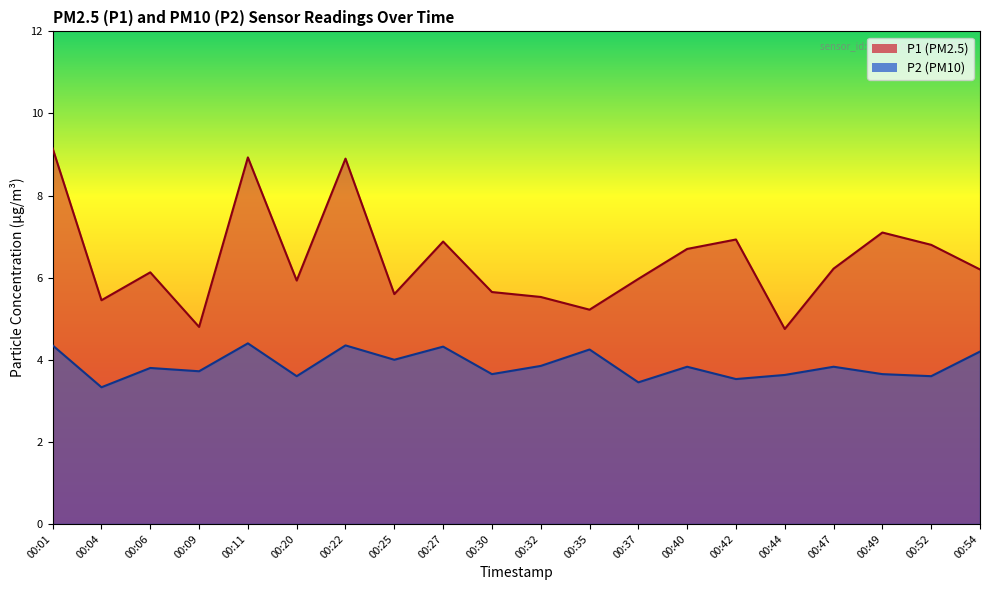

Reading left to right, what are all the values shown in this chart?

P1: 00:01=9.2	00:04=5.5	00:06=6.1	00:09=4.8	00:11=8.9	00:20=5.9	00:22=8.9	00:25=5.6	00:27=6.9	00:30=5.7	00:32=5.5	00:35=5.2	00:37=6.0	00:40=6.7	00:42=6.9	00:44=4.8	00:47=6.2	00:49=7.1	00:52=6.8	00:54=6.2
P2: 00:01=4.3	00:04=3.3	00:06=3.8	00:09=3.7	00:11=4.4	00:20=3.6	00:22=4.3	00:25=4.0	00:27=4.3	00:30=3.6	00:32=3.9	00:35=4.2	00:37=3.5	00:40=3.8	00:42=3.5	00:44=3.6	00:47=3.8	00:49=3.6	00:52=3.6	00:54=4.2